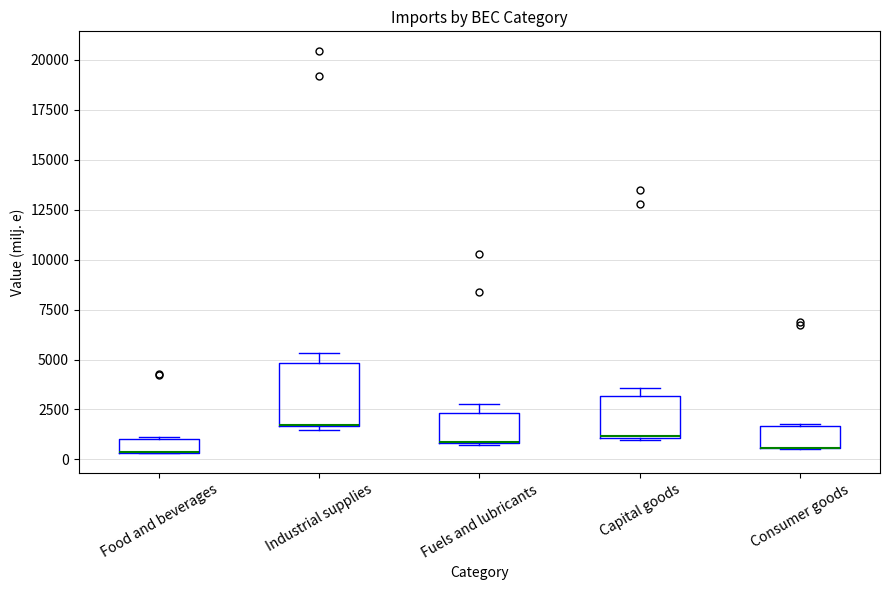

Where is the upper edge of the box for Capital goods on the y-axis? The values are not printed on the chart, so give them approximately, as read against the axis.

3000